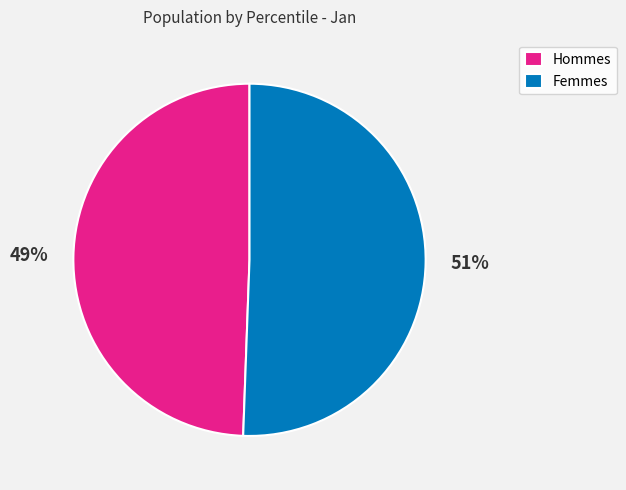

Which slice is the largest?

Femmes